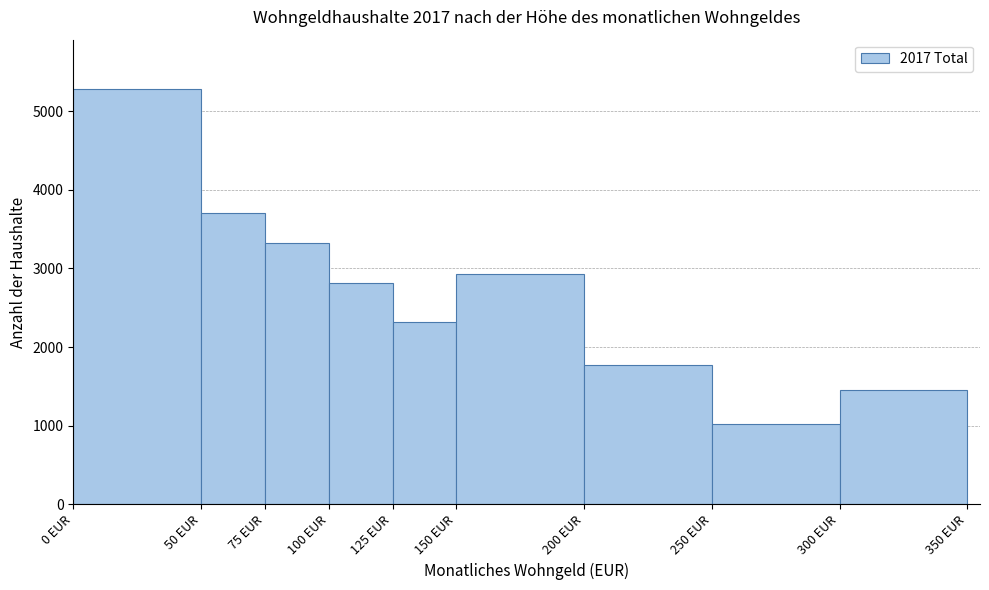

Reading left to right, transcribe this chart: for each bar, give the range it covers on the x-axis and its height. The values are not printed on the chart, so give them approximately, as read against the axis.

0 to 50: 5300
50 to 75: 3700
75 to 100: 3300
100 to 125: 2800
125 to 150: 2300
150 to 200: 2900
200 to 250: 1800
250 to 300: 1000
300 to 350: 1400